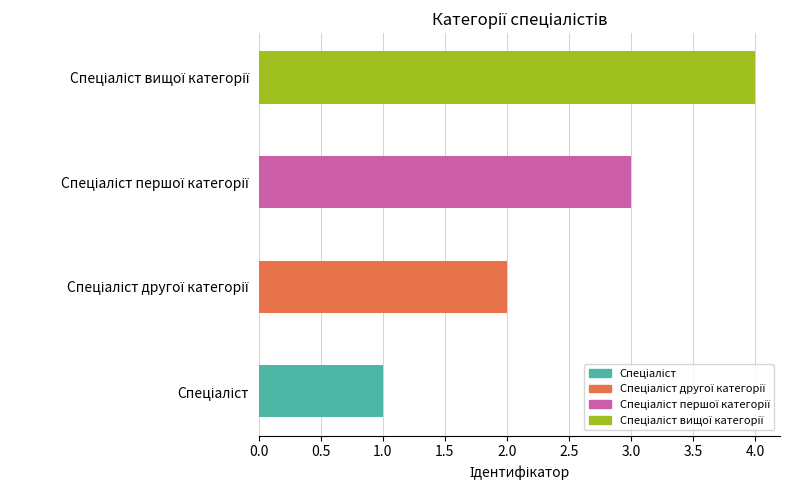

How many values exceed 3?

1